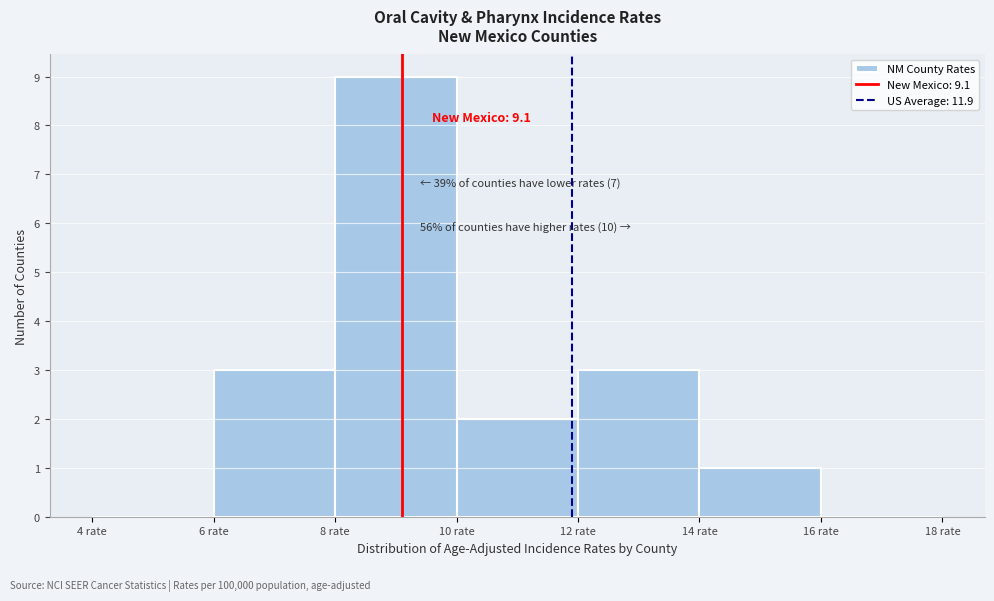

Over which range of the x-axis is the bar tallest?

8 to 10